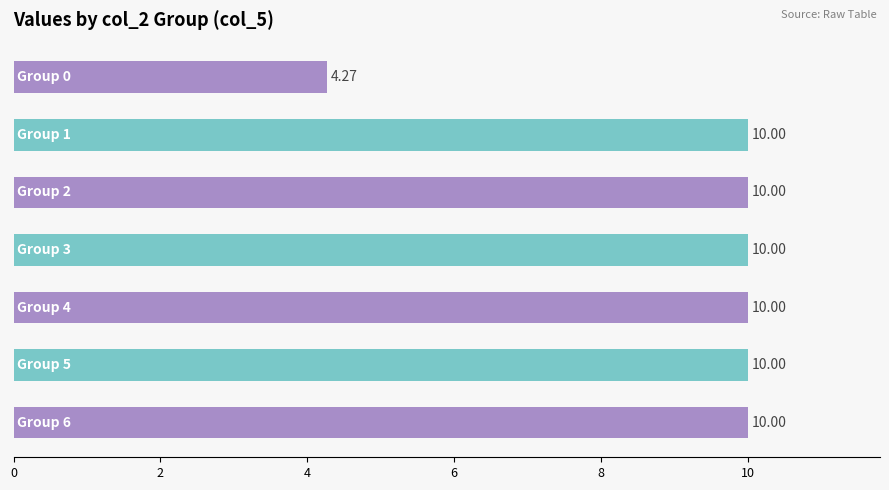

What is the sum of all values?

64.3